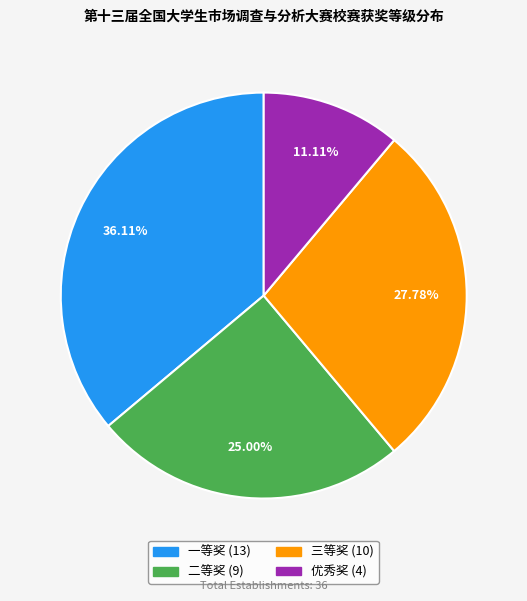

How many slices are in this pie chart?

4